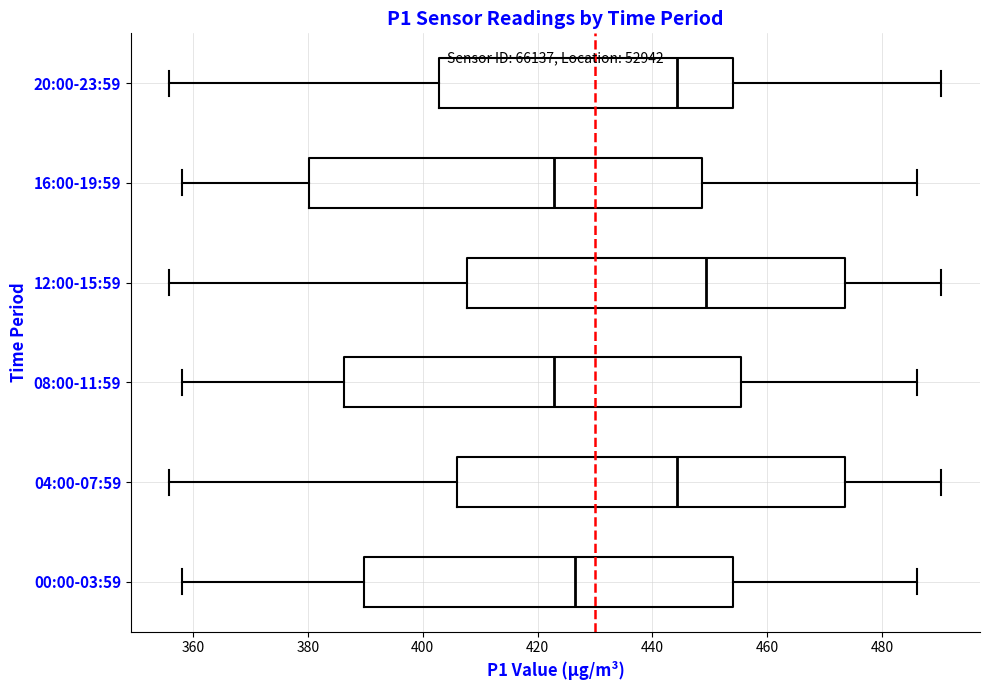

Reading bottom to top, transcribe this box plot: for each box, give where its median line is, the range the box spans, and where its two whiskers end, as read against the x-axis. The values are not printed on the chart, so give them approximately, as read against the axis.

00:00-03:59: median 426, box 390 to 454, whiskers 358 to 486
04:00-07:59: median 444, box 406 to 474, whiskers 356 to 490
08:00-11:59: median 422, box 386 to 456, whiskers 358 to 486
12:00-15:59: median 450, box 408 to 474, whiskers 356 to 490
16:00-19:59: median 422, box 380 to 448, whiskers 358 to 486
20:00-23:59: median 444, box 402 to 454, whiskers 356 to 490